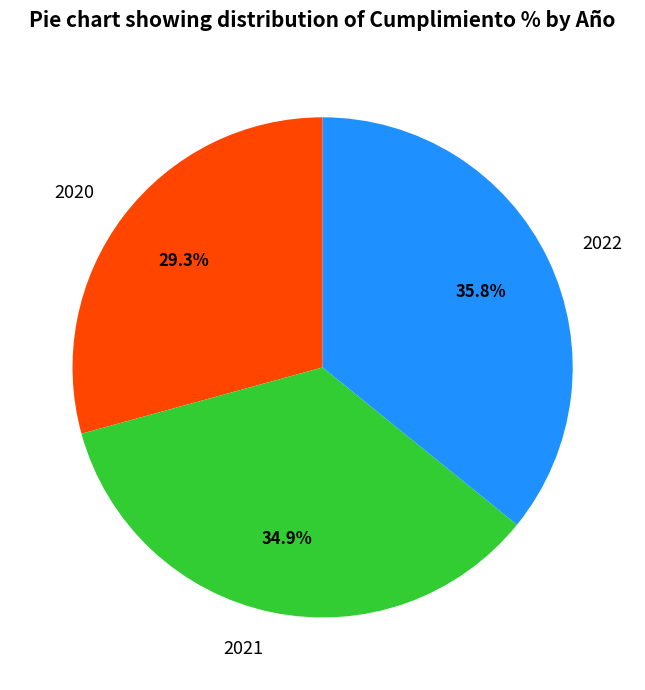

Which category has the smallest portion of the pie?

2020